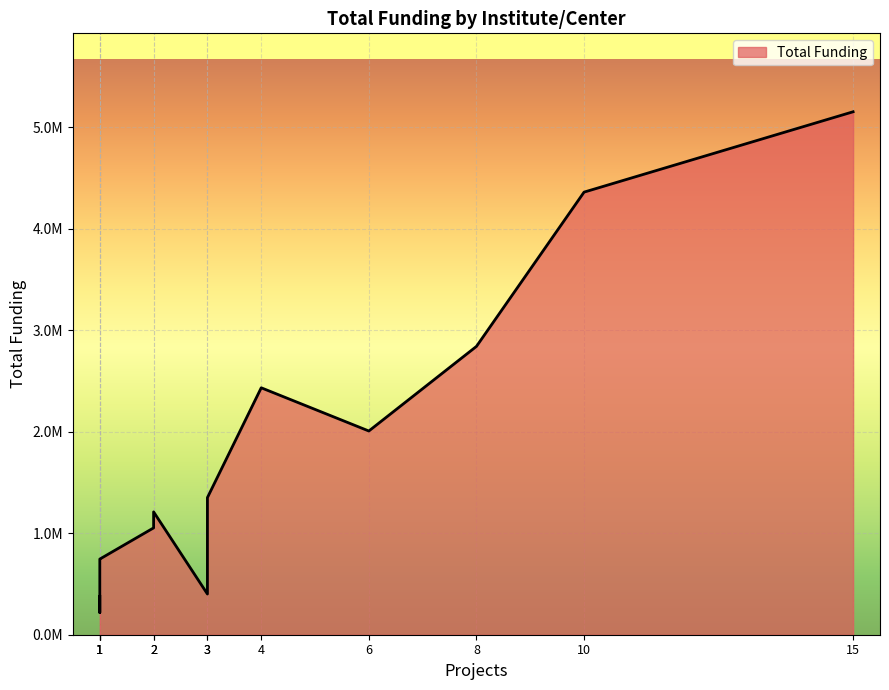

What is the sum of all values?

22873793